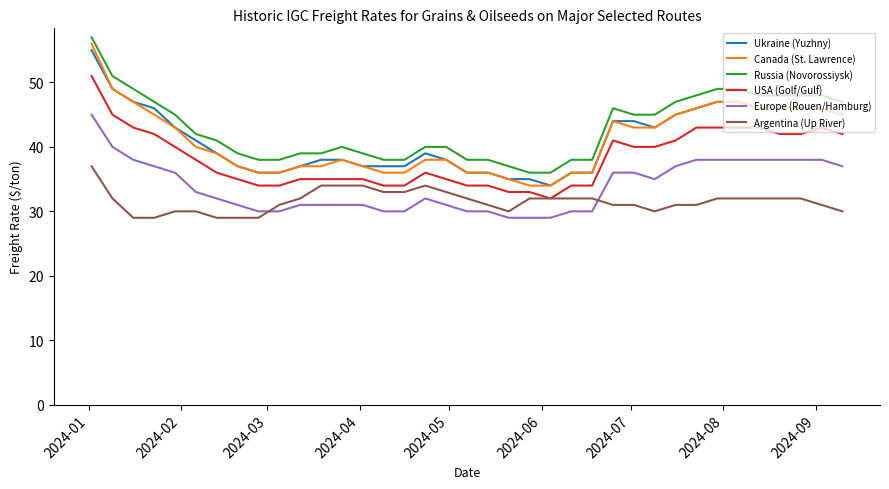

What is the sum of all Russia (Novorossiysk) values?

1589